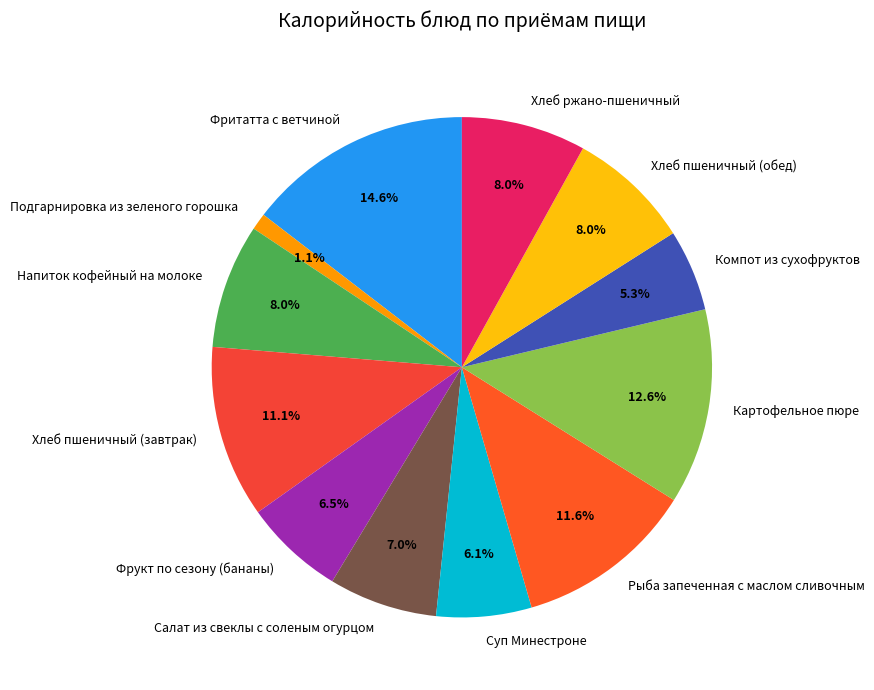

The Салат из свеклы с соленым огурцом slice represents 1% of the pie. True or false?

False